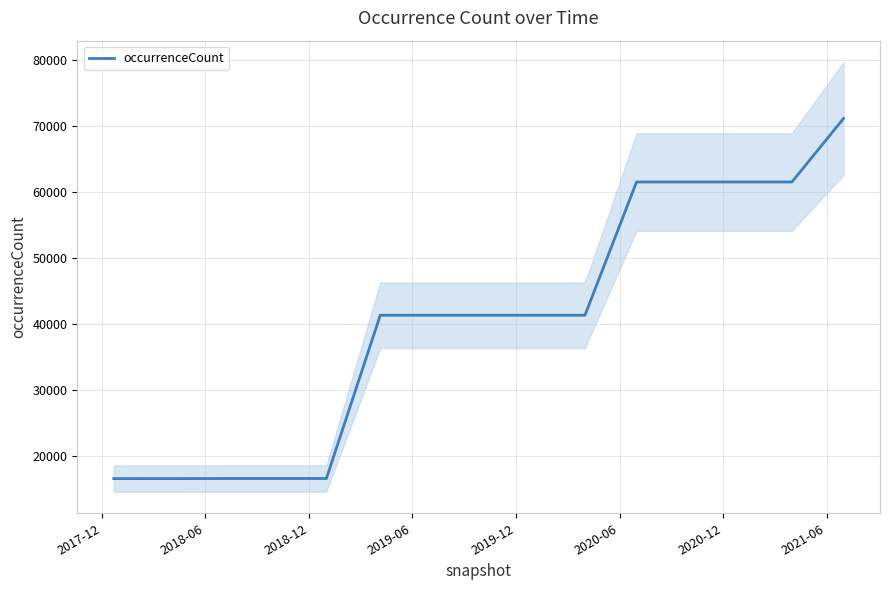

What is the average value?

40486